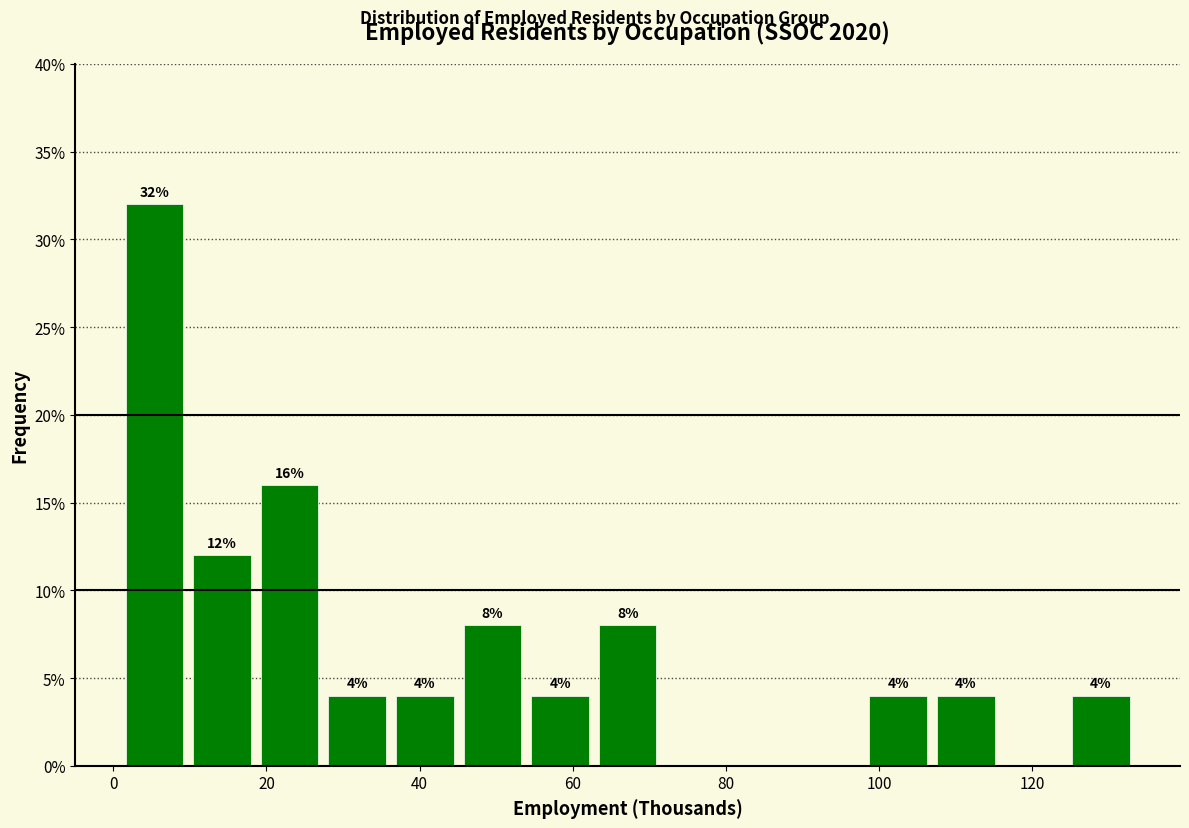

Over which range of the x-axis is the bar tallest?

2 to 10